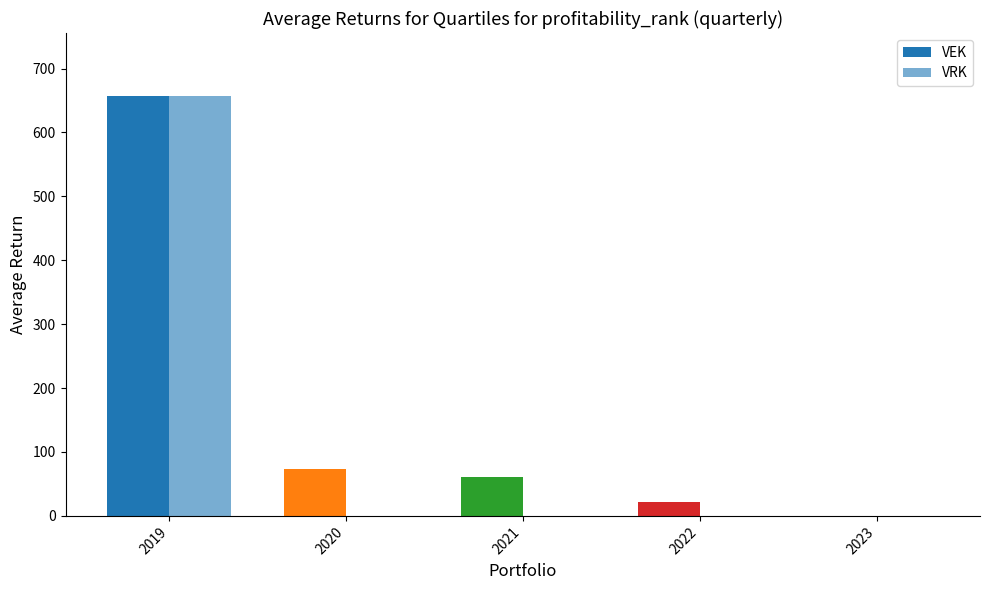

What is the maximum value shown in the chart?

657